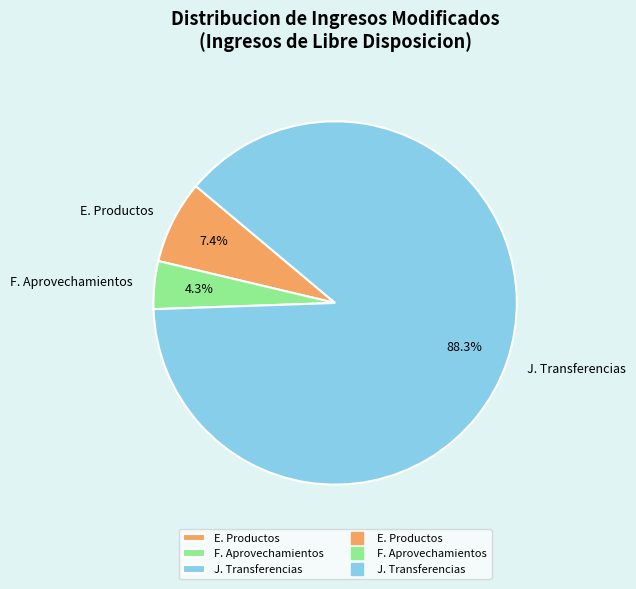

To the nearest percent, what percentage of the pie is F. Aprovechamientos?

4%